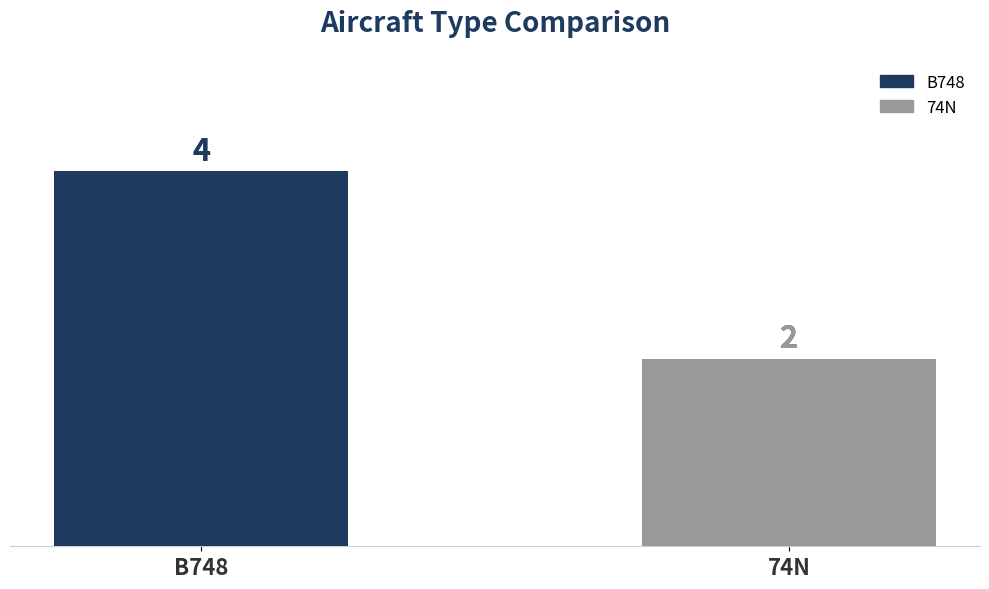

Reading right to left, list all the values displayed in this chart.

2	4